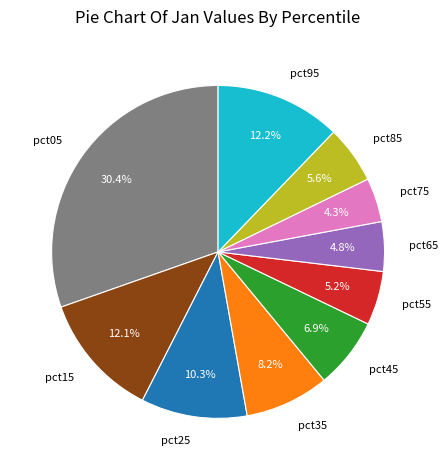

To the nearest percent, what is the average slice percentage?

10%